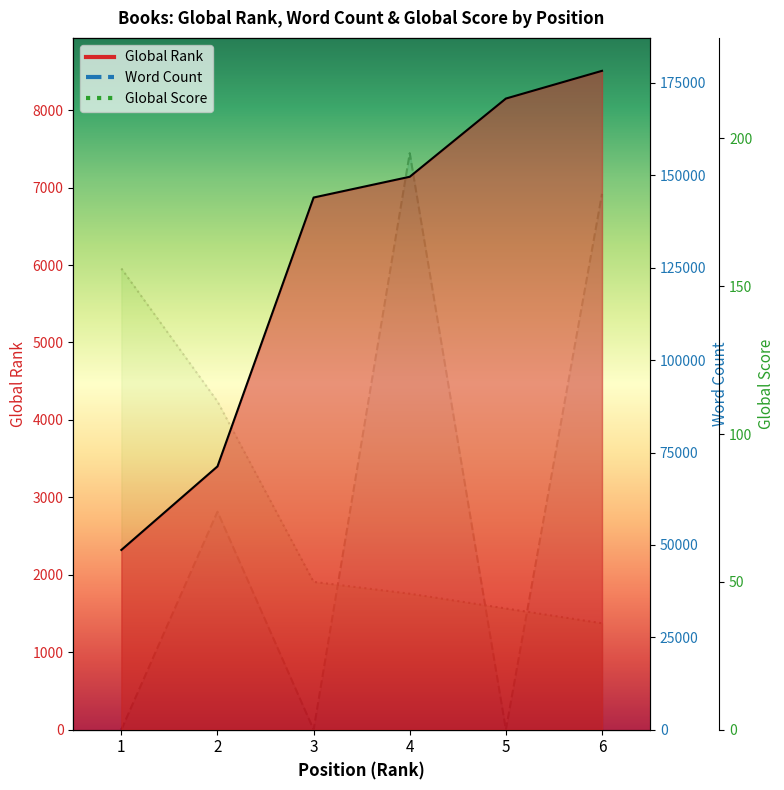

What is the sum of the Global Rank values at 3 and 2?

10272